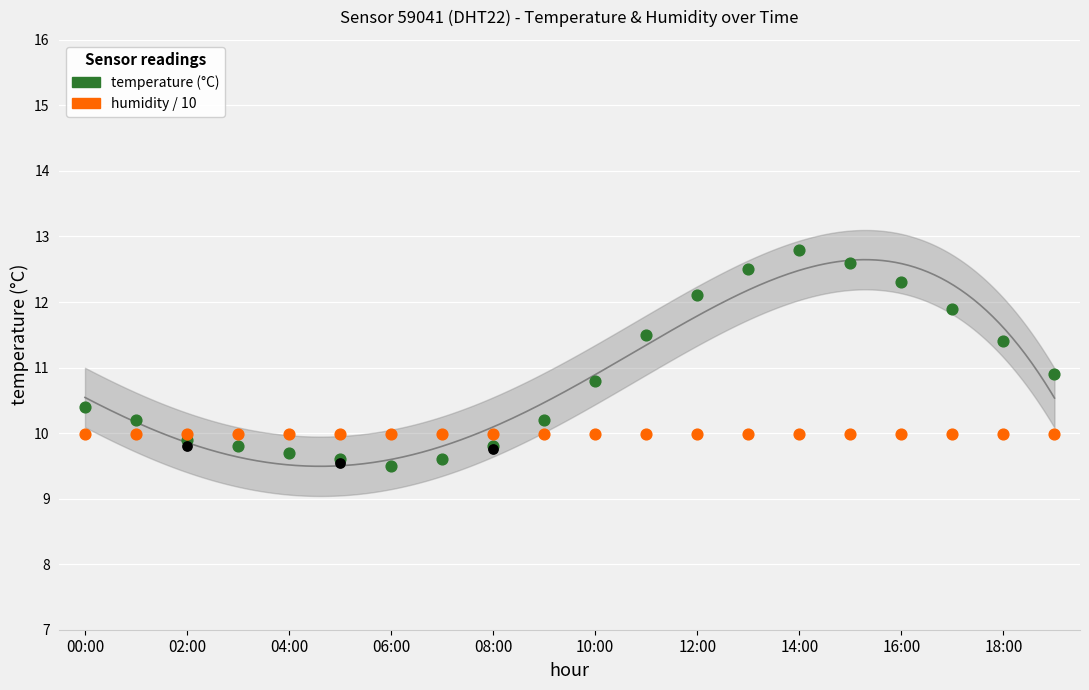

What is the total value across all series at 11?

21.5